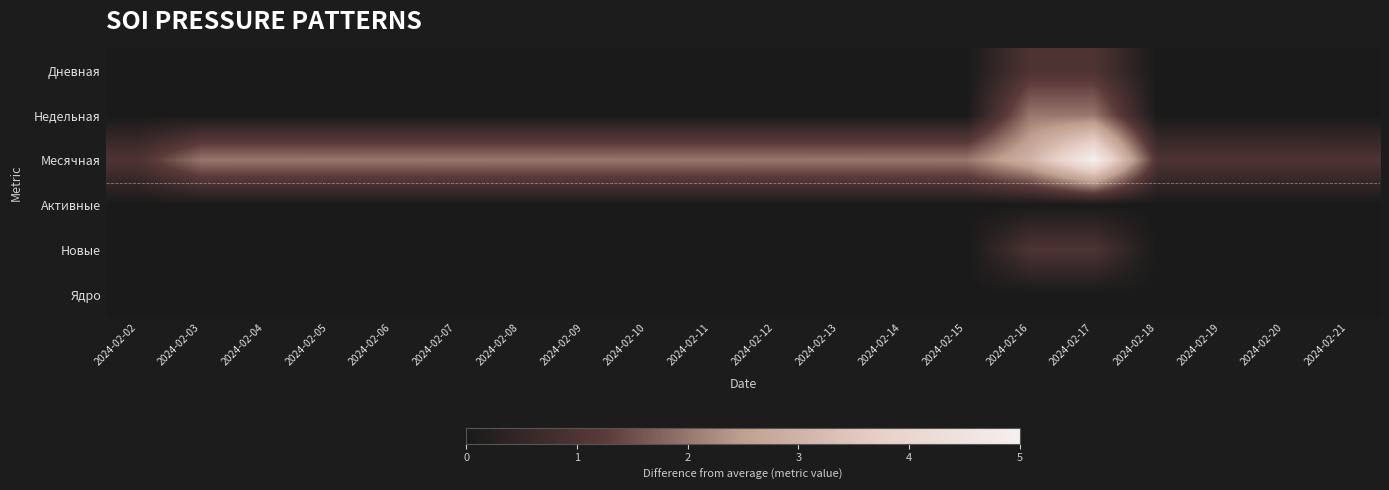

What is the total value across all series at 2024-02-16?

7